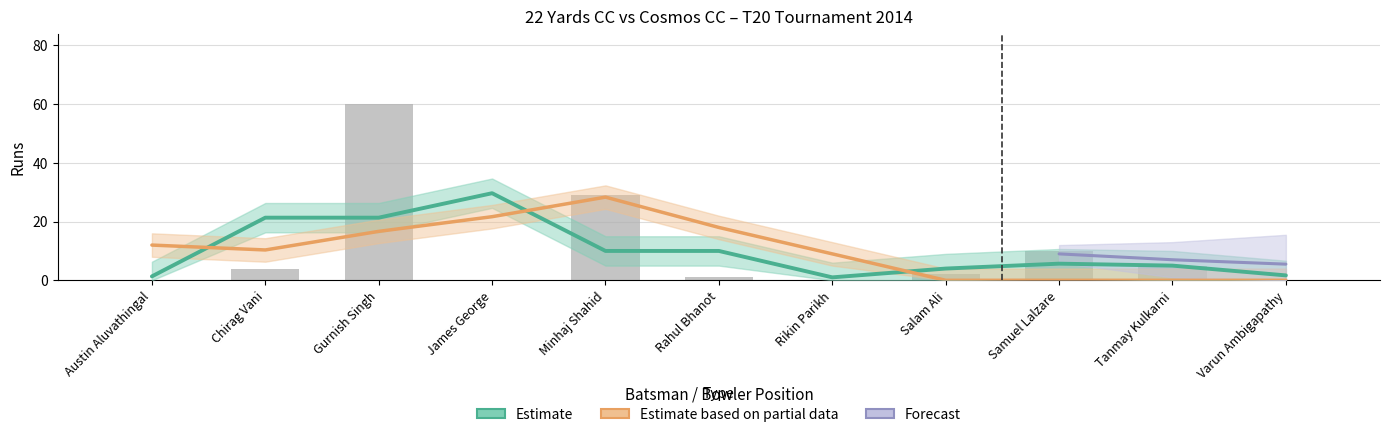

What is the average value?

10